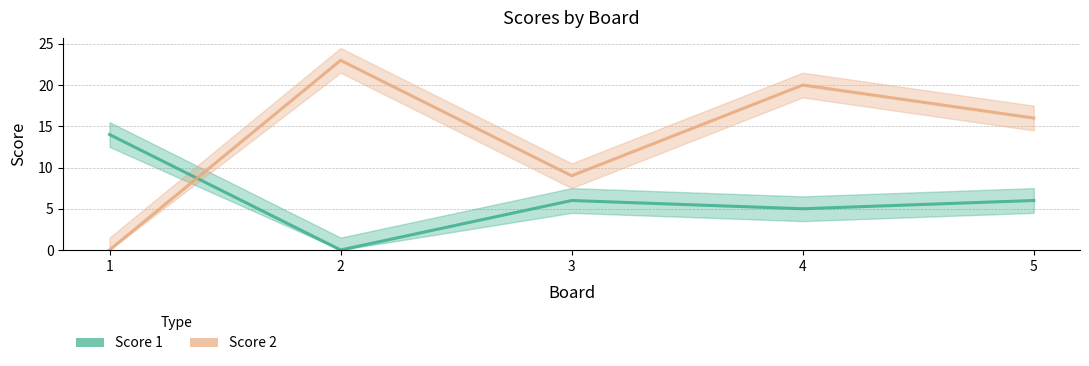

Is this an area chart (filled region under the line)?

No